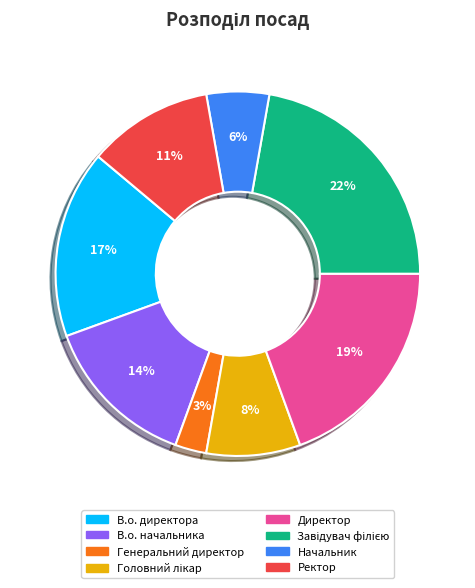

To the nearest percent, what percentage of the pie is Директор?

19%